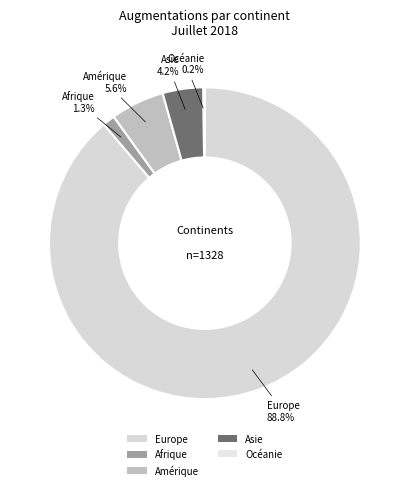

To the nearest percent, what portion does Afrique represent?

1%